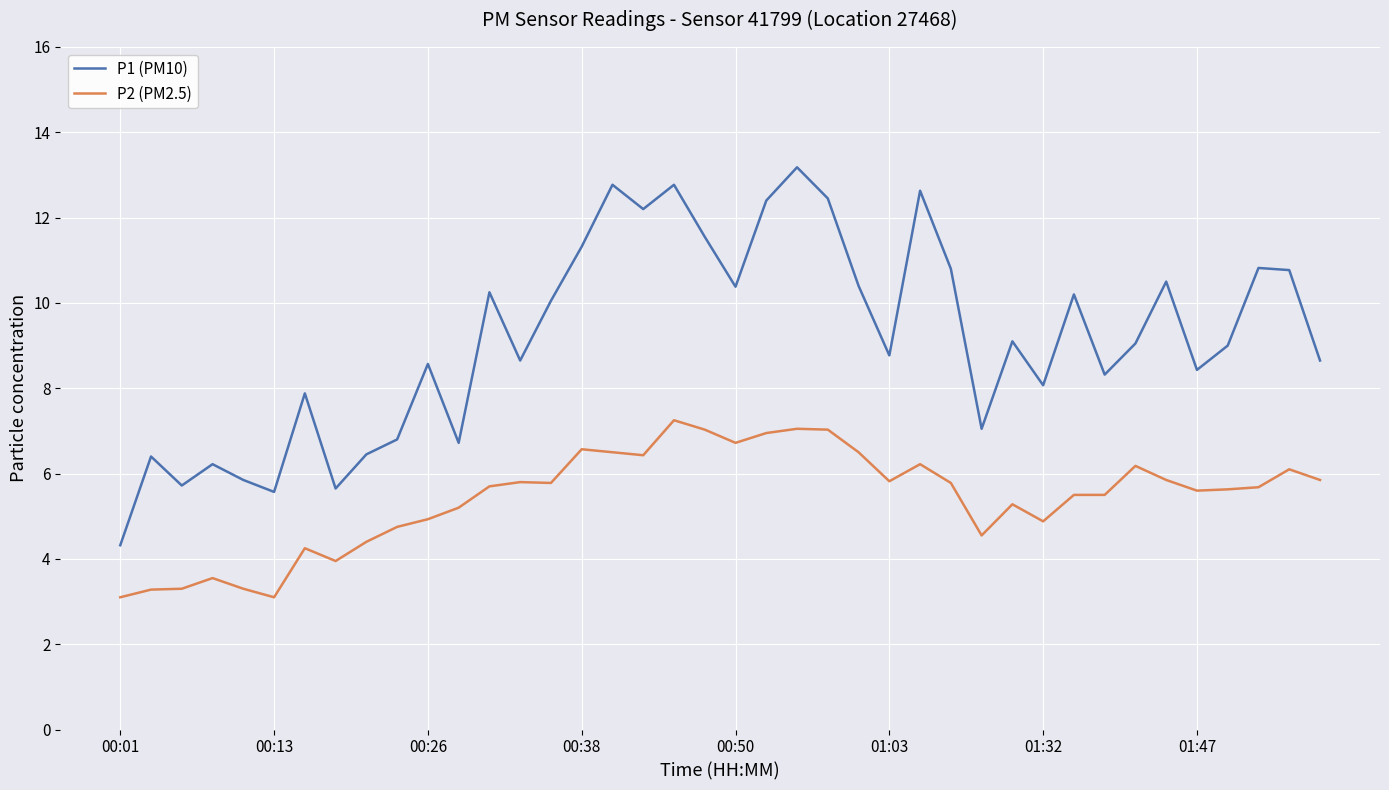

Is this an area chart (filled region under the line)?

No